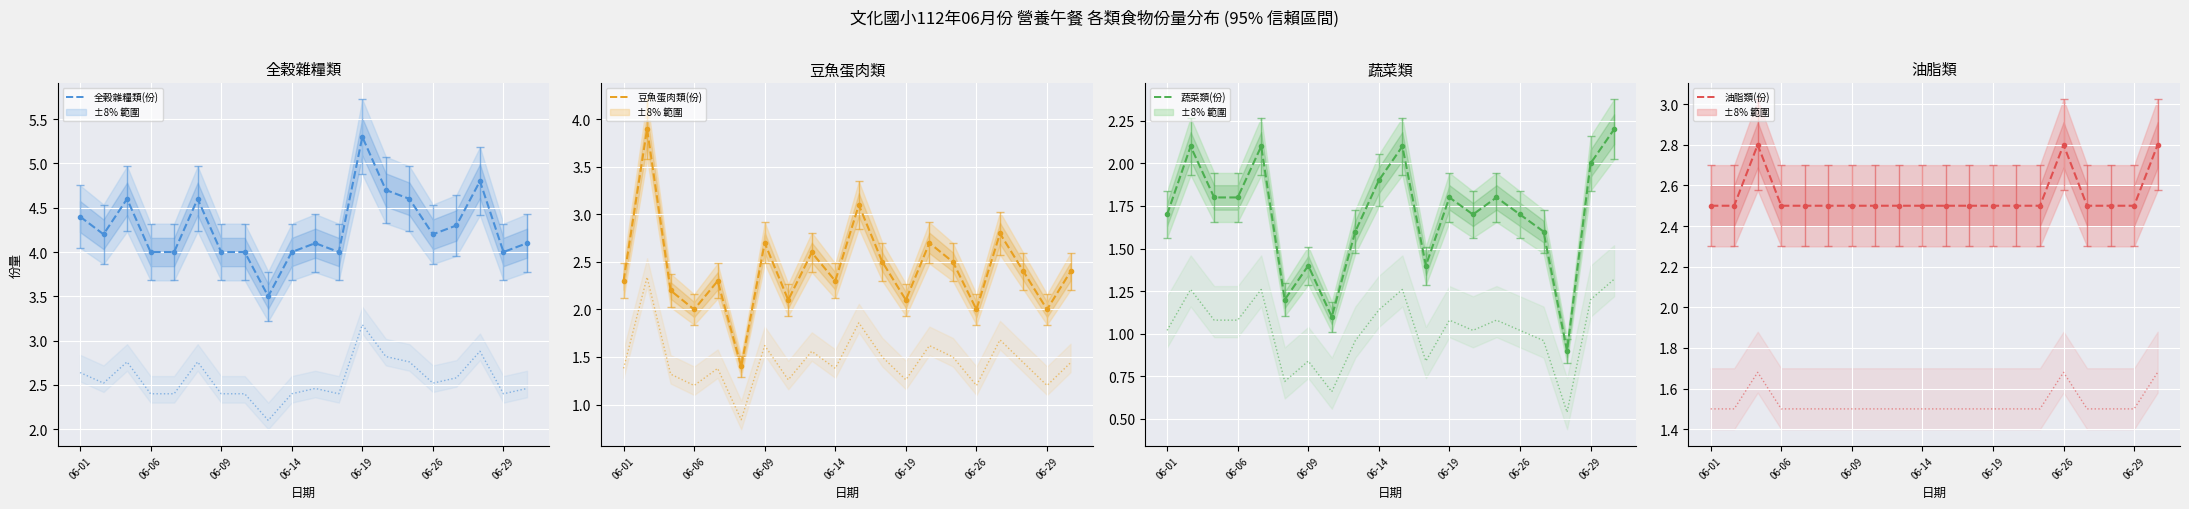

Reading right to left, list all the values displayed in this chart.

全穀雜糧類(份): 4.1	4.0	4.8	4.3	4.2	4.6	4.7	5.3	4.0	4.1	4.0	3.5	4.0	4.0	4.6	4.0	4.0	4.6	4.2	4.4
豆魚蛋肉類(份): 2.4	2.0	2.4	2.8	2.0	2.5	2.7	2.1	2.5	3.1	2.3	2.6	2.1	2.7	1.4	2.3	2.0	2.2	3.9	2.3
蔬菜類(份): 2.2	2.0	0.9	1.6	1.7	1.8	1.7	1.8	1.4	2.1	1.9	1.6	1.1	1.4	1.2	2.1	1.8	1.8	2.1	1.7
油脂類(份): 2.8	2.5	2.5	2.5	2.8	2.5	2.5	2.5	2.5	2.5	2.5	2.5	2.5	2.5	2.5	2.5	2.5	2.8	2.5	2.5